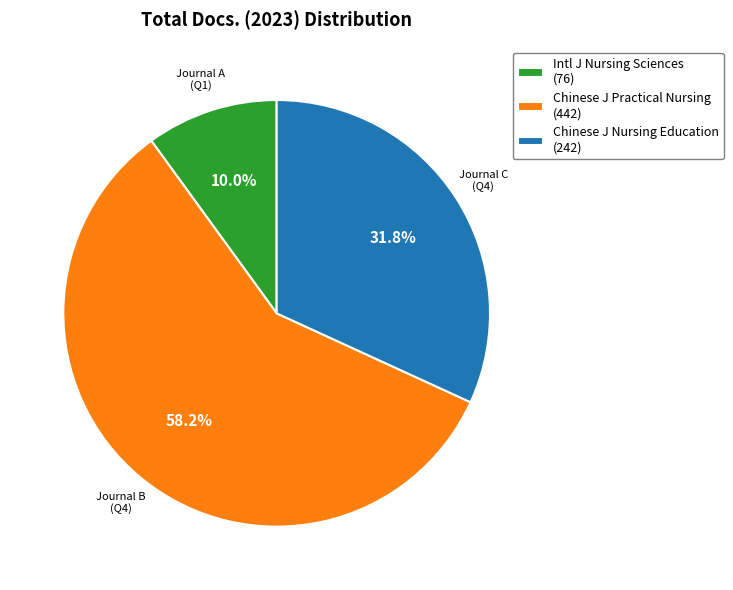

Rank the categories by value from highest to lowest.

Chinese J Practical Nursing (442), Chinese J Nursing Education (242), Intl J Nursing Sciences (76)